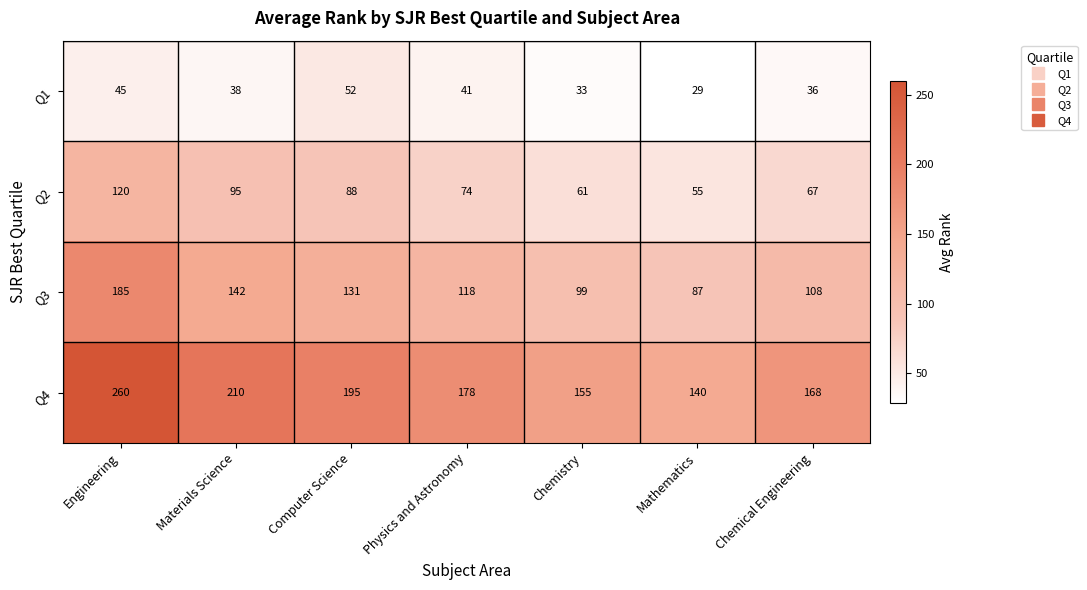

Rank the series by their maximum value, from lowest to highest.

Q1, Q2, Q3, Q4